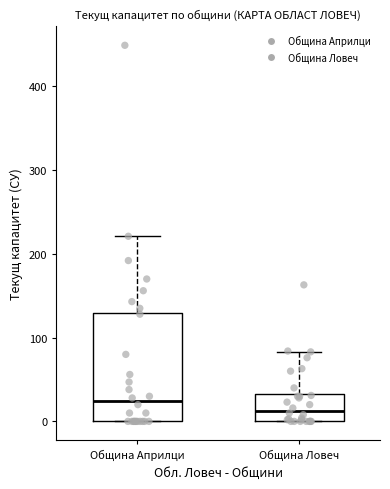

Which box's median line is the highest?

Община Априлци